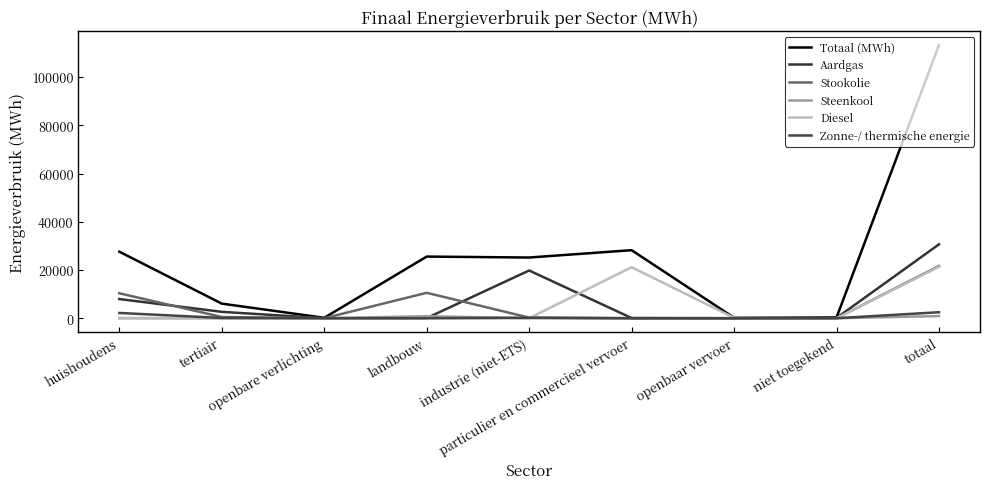

Is the value of Aardgas at openbaar vervoer greater than the value of Totaal (MWh) at huishoudens?

No